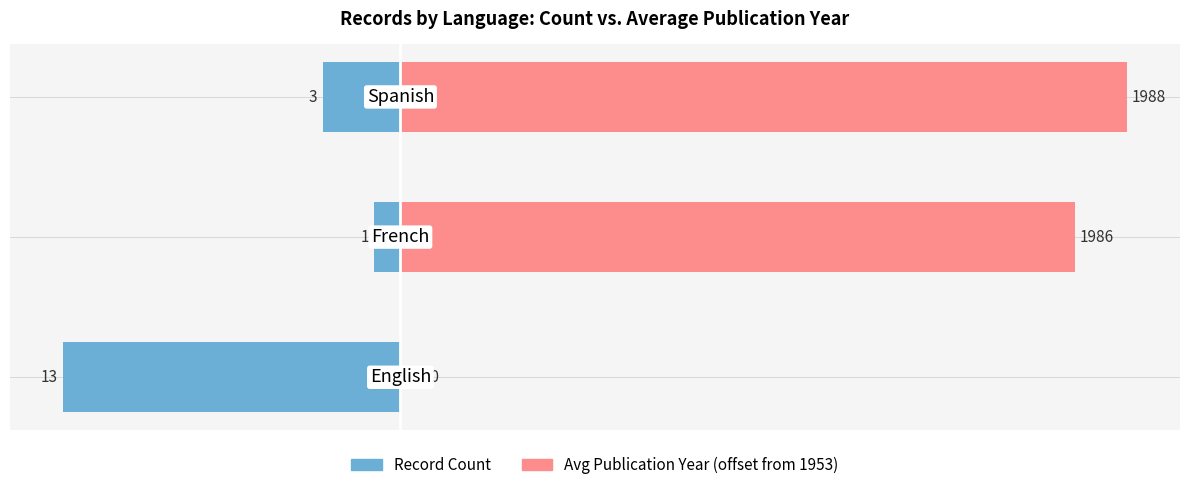

How many categories are shown in the chart?

3